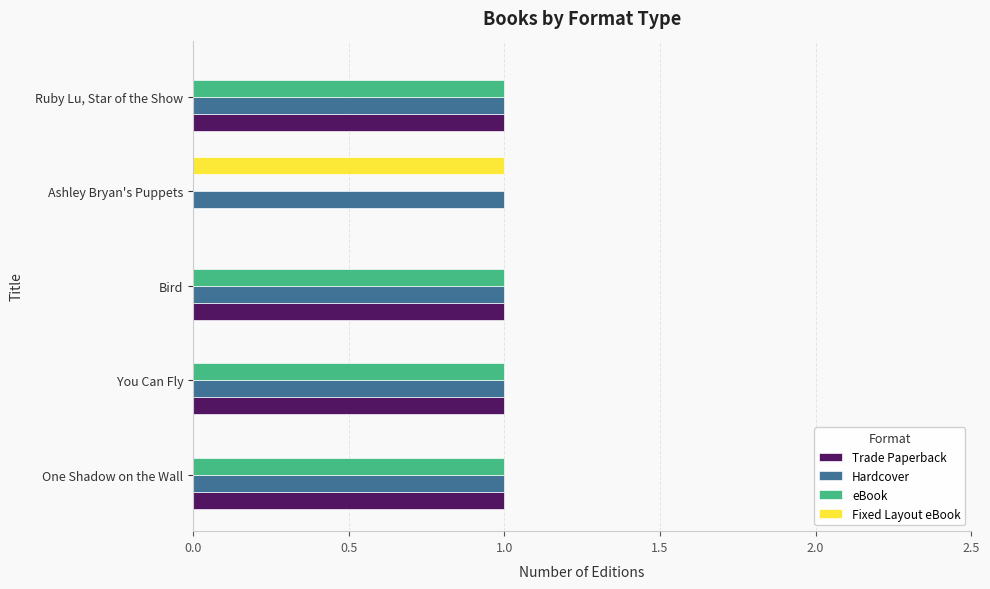

Which series has the largest total across all categories?

Hardcover